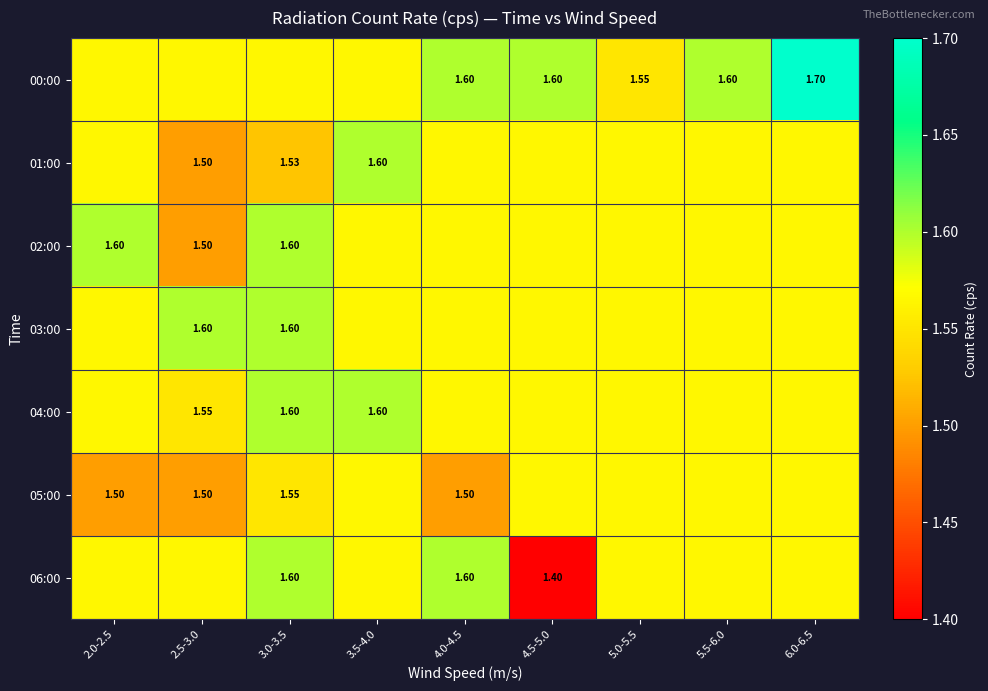

At 4.5-5.0, list the series in order from smallest to largest.

06:00, 01:00, 02:00, 03:00, 04:00, 05:00, 00:00